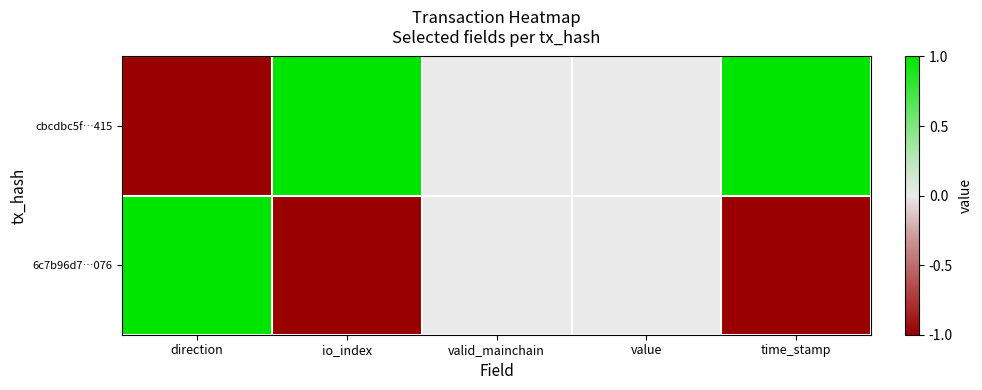

What is the greatest value displayed?

1